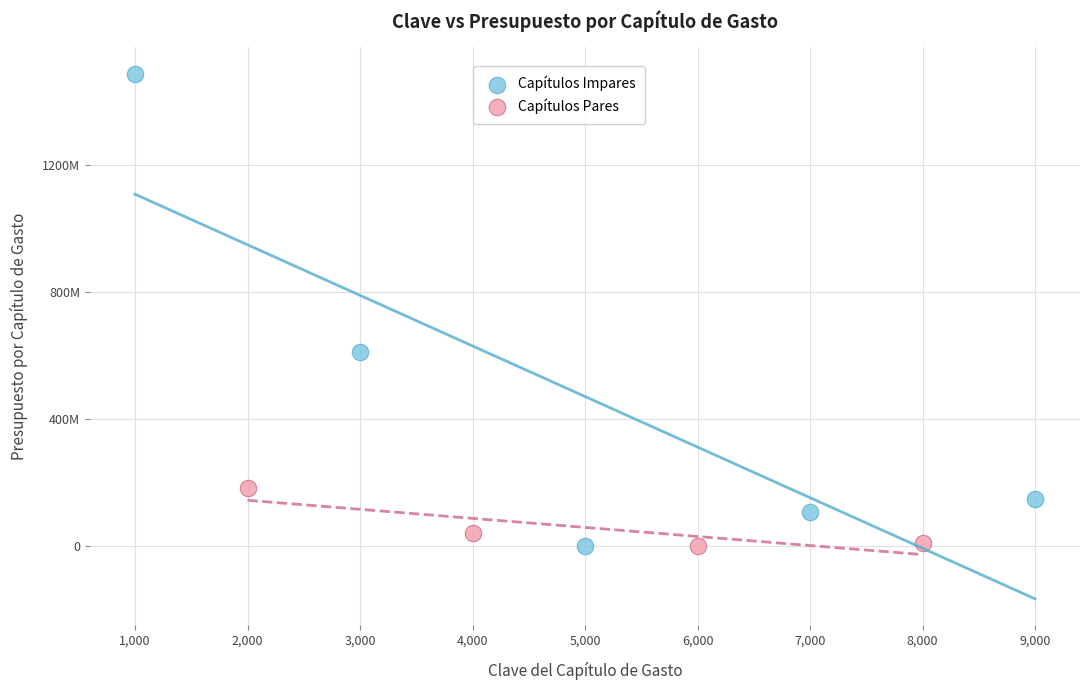

Which series has the largest Y range (max minus min)?

Capítulos Impares